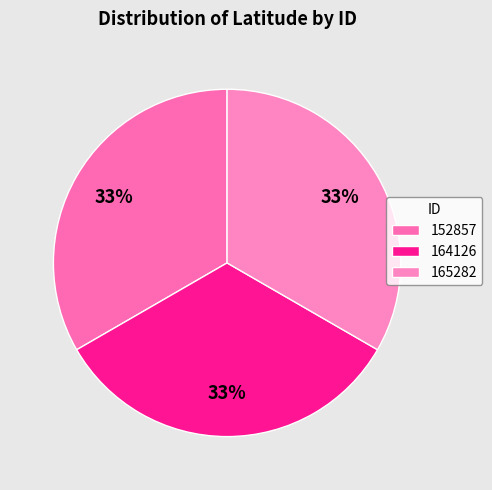

Rank the categories by value from highest to lowest.

152857, 164126, 165282